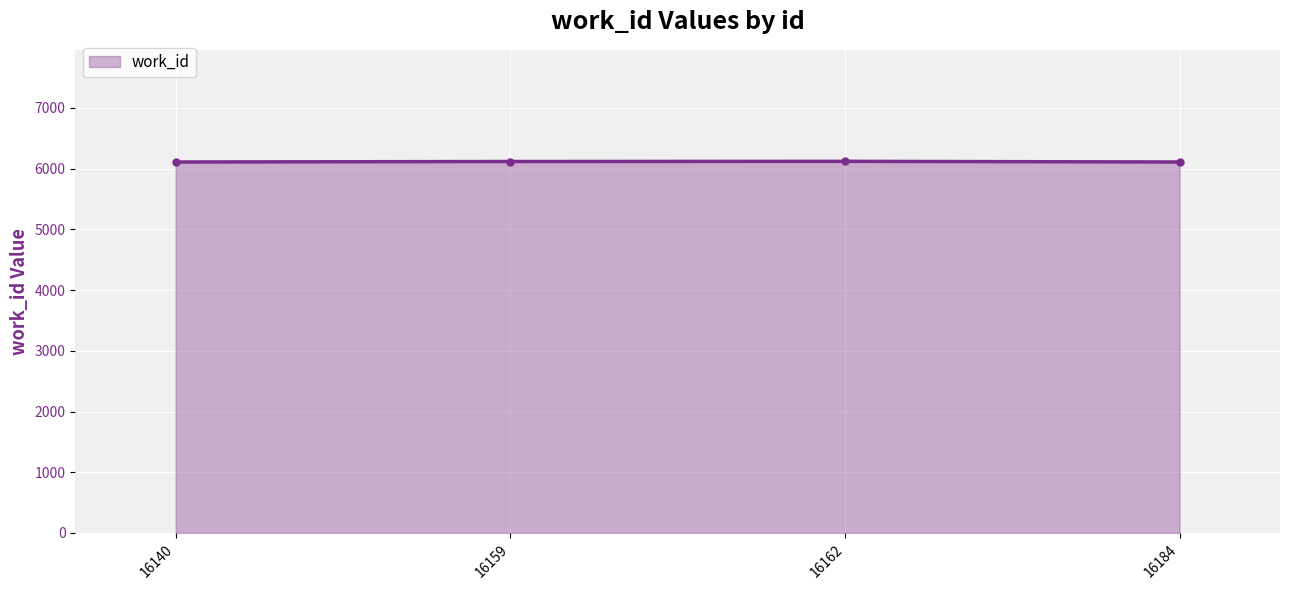

What is the value of the 1st point from the left?

6108